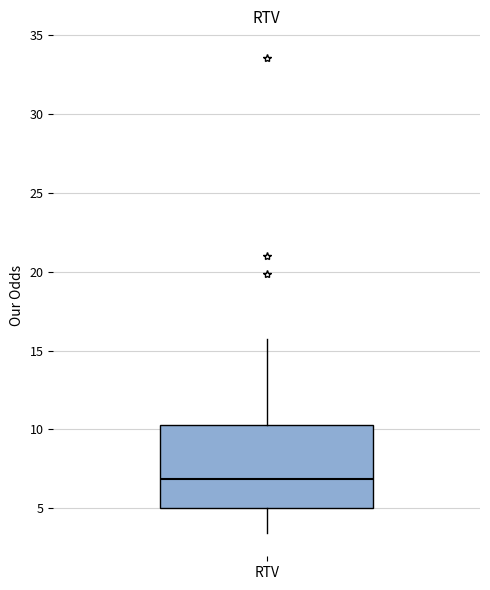

Read this box plot against the y-axis: the position of the median line, the range covered by the box, and the ends of both whiskers. The values are not printed on the chart, so give them approximately, as read against the axis.

median 7.0, box 5.0 to 10.5, whiskers 3.5 to 15.5